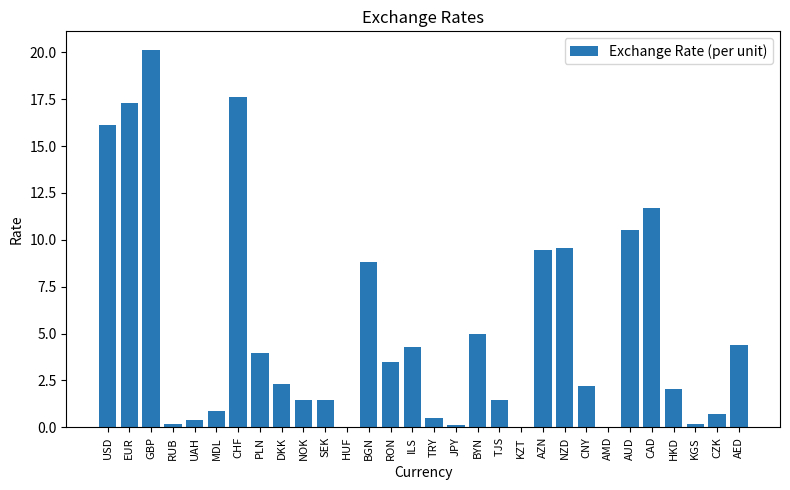

What is the sum of all values?

156.4